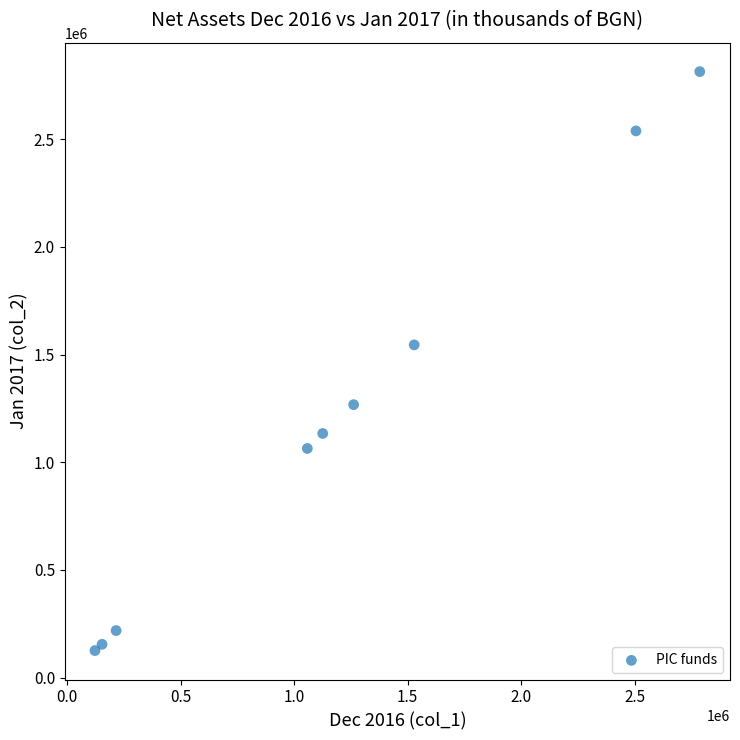

What Y value in the scatter plot is closest to 1469745?

1545105